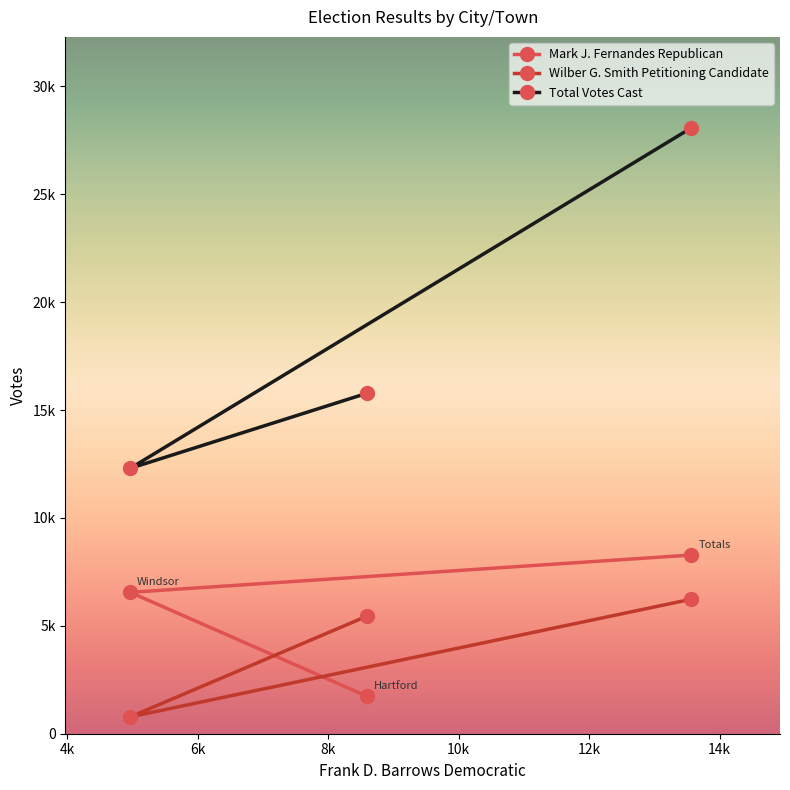

Count the Total Votes Cast values in the range 12301 to 28086.

3